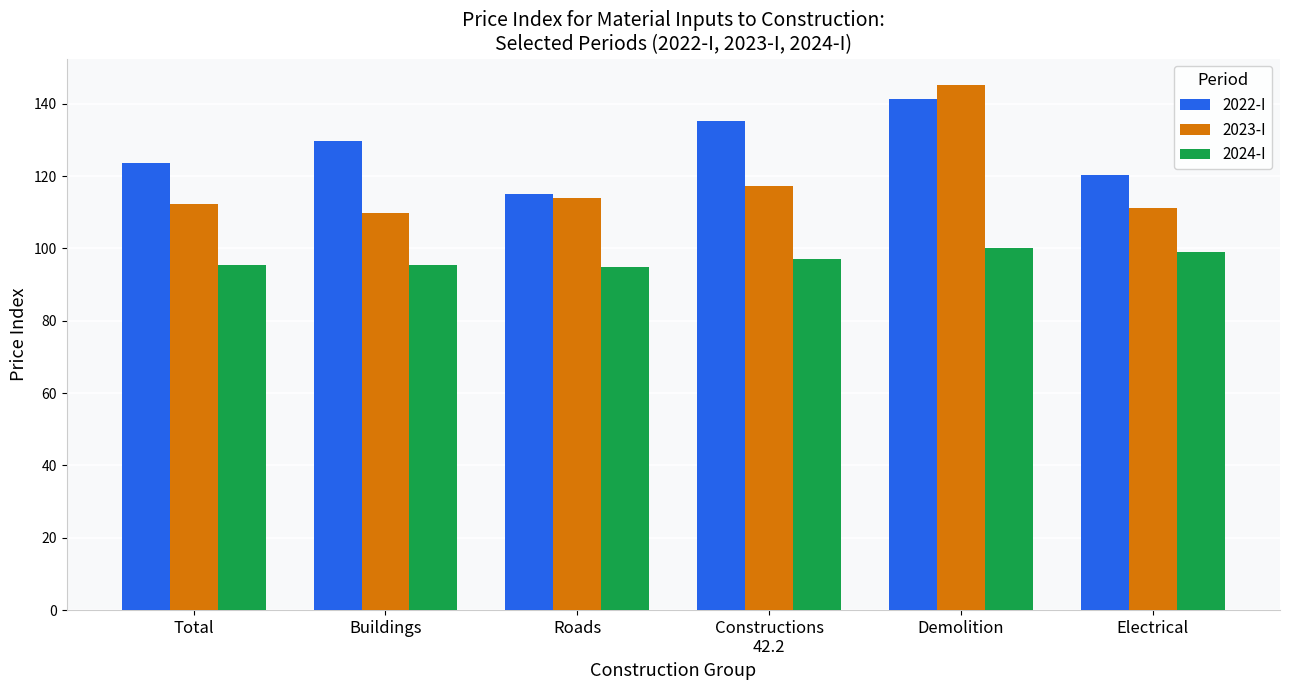

The 2024-I series shows 168.0 at Roads. True or false?

False